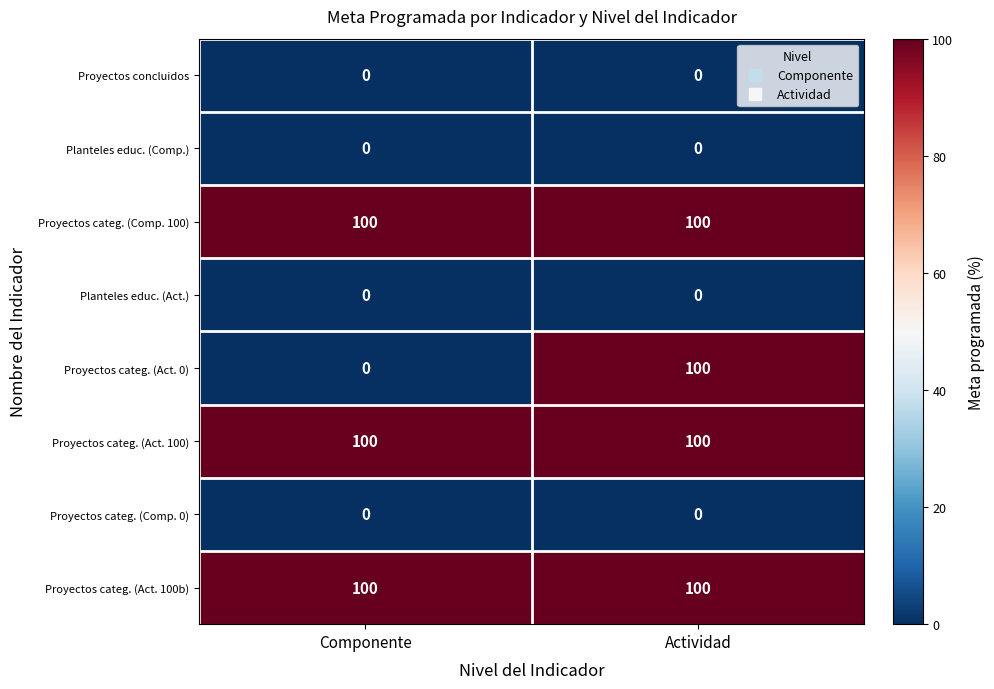

Reading left to right, list all the values displayed in this chart.

Proyectos concluidos: Componente=0	Actividad=0
Planteles educ. (Comp.): Componente=0	Actividad=0
Proyectos categ. (Comp. 100): Componente=100	Actividad=100
Planteles educ. (Act.): Componente=0	Actividad=0
Proyectos categ. (Act. 0): Componente=0	Actividad=100
Proyectos categ. (Act. 100): Componente=100	Actividad=100
Proyectos categ. (Comp. 0): Componente=0	Actividad=0
Proyectos categ. (Act. 100b): Componente=100	Actividad=100